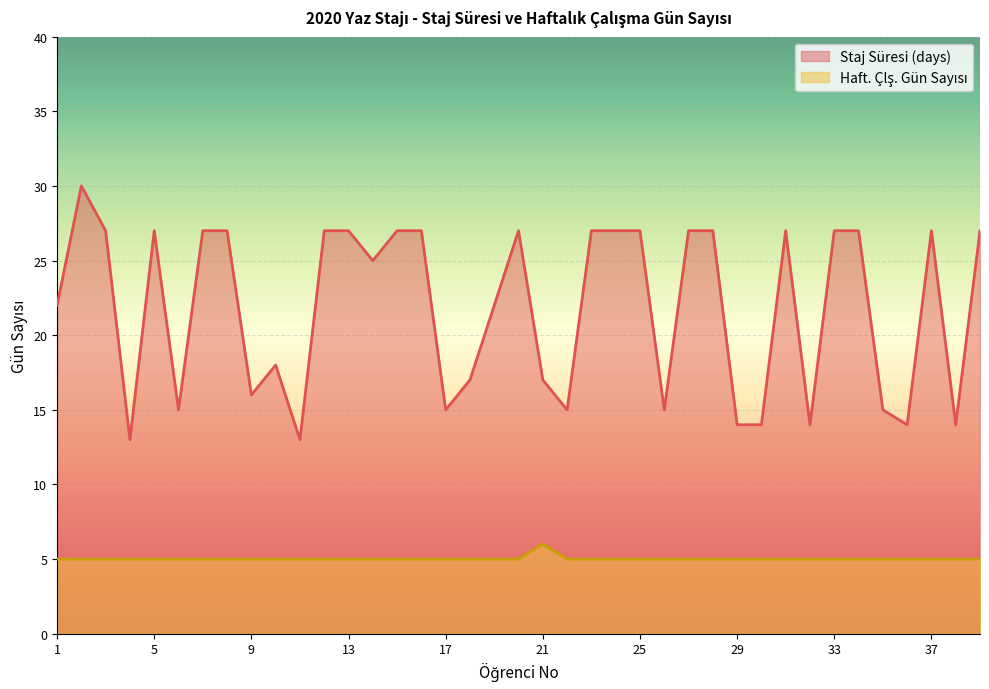

Which category has the highest value in the Staj Süresi (days) series?

2